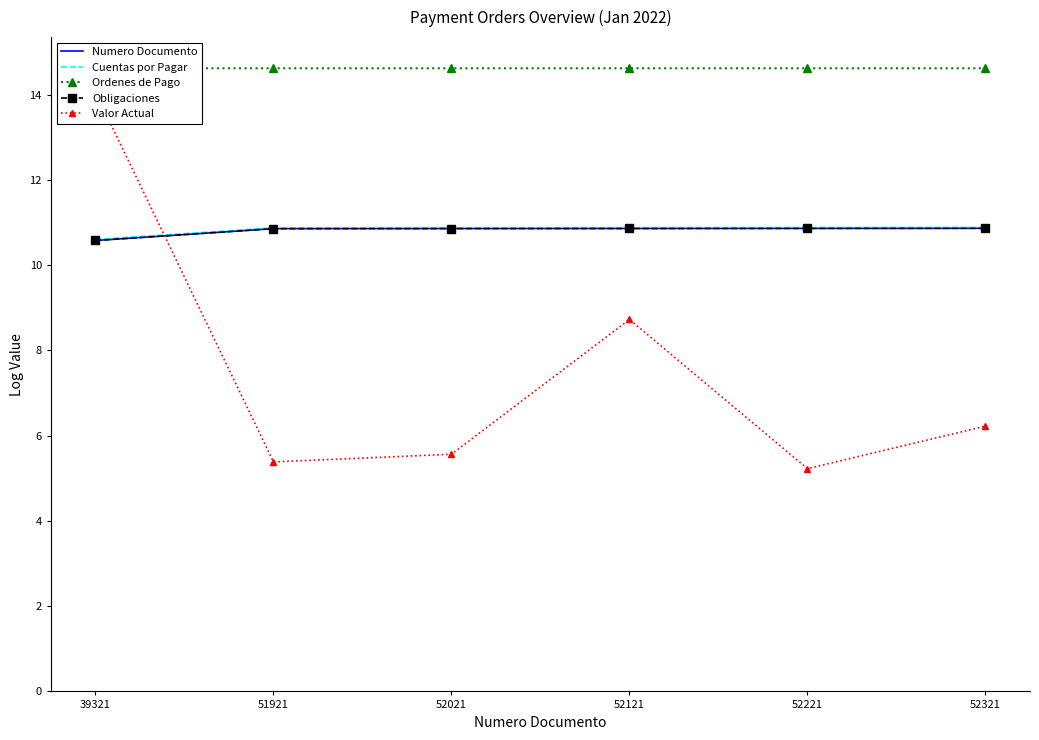

Rank the categories by Valor Actual value from highest to lowest.

39321, 52121, 52321, 52021, 51921, 52221